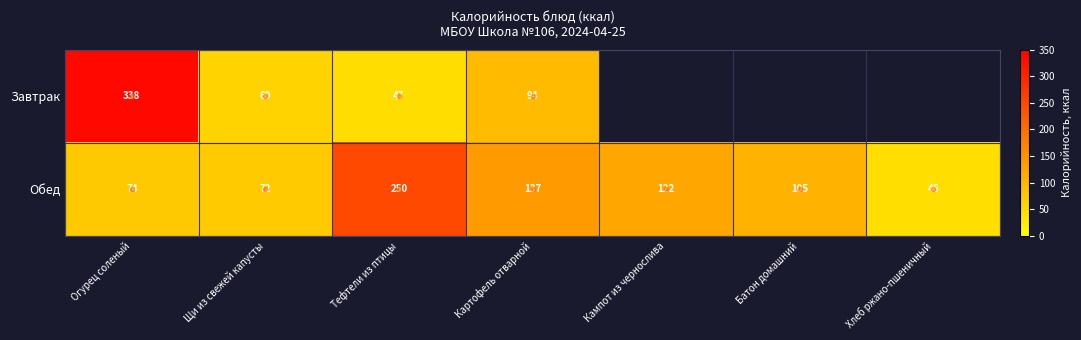

List the labels in order of Обед value, largest first.

Тефтели из птицы, Картофель отварной, Кампот из чернослива, Батон домашний, Огурец соленый, Щи из свежей капусты, Хлеб ржано-пшеничный